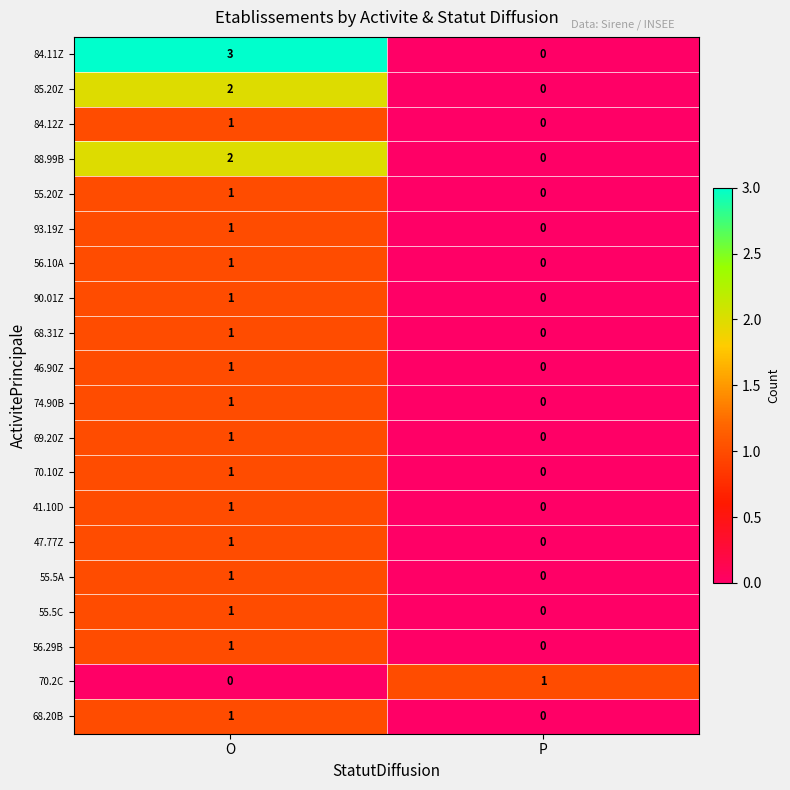

Rank the categories by 93.19Z value from highest to lowest.

O, P